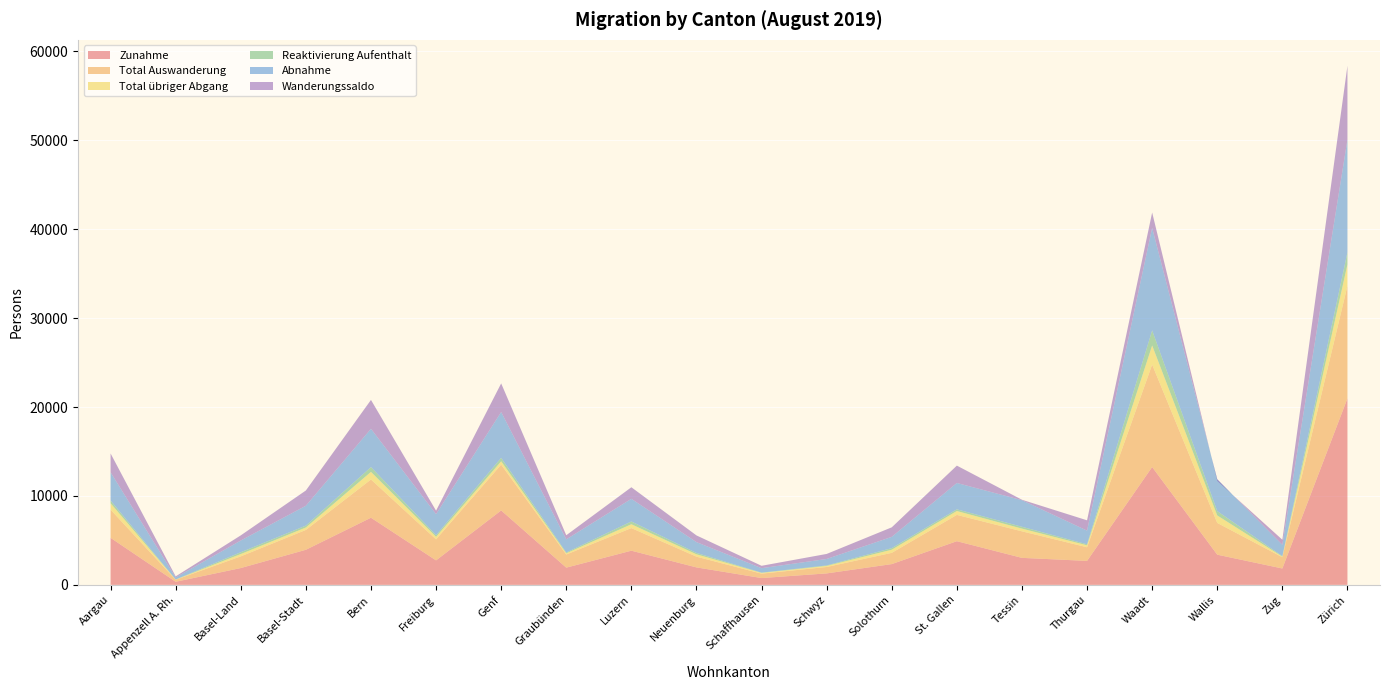

Reading left to right, transcribe all the data shown in this chart.

Zunahme: Aargau=5290	Appenzell A. Rh.=349	Basel-Land=1892	Basel-Stadt=3947	Bern=7551	Freiburg=2754	Genf=8371	Graubünden=1939	Luzern=3844	Neuenburg=1965	Schaffhausen=767	Schwyz=1290	Solothurn=2337	St. Gallen=4912	Tessin=3037	Thurgau=2696	Waadt=13255	Wallis=3395	Zug=1842	Zürich=20970
Total Auswanderung: Aargau=3169	Appenzell A. Rh.=225	Basel-Land=1315	Basel-Stadt=2232	Bern=4302	Freiburg=2365	Genf=5154	Graubünden=1476	Luzern=2544	Neuenburg=1210	Schaffhausen=497	Schwyz=723	Solothurn=1266	St. Gallen=2960	Tessin=2987	Thurgau=1536	Waadt=11521	Wallis=3572	Zug=1270	Zürich=12666
Total übriger Abgang: Aargau=717	Appenzell A. Rh.=19	Basel-Land=259	Basel-Stadt=273	Bern=852	Freiburg=286	Genf=372	Graubünden=137	Luzern=431	Neuenburg=262	Schaffhausen=83	Schwyz=118	Solothurn=348	St. Gallen=433	Tessin=303	Thurgau=217	Waadt=2146	Wallis=840	Zug=64	Zürich=2406
Reaktivierung Aufenthalt: Aargau=314	Appenzell A. Rh.=14	Basel-Land=208	Basel-Stadt=215	Bern=544	Freiburg=184	Genf=390	Graubünden=91	Luzern=315	Neuenburg=160	Schaffhausen=32	Schwyz=59	Solothurn=184	St. Gallen=194	Tessin=209	Thurgau=116	Waadt=1701	Wallis=490	Zug=58	Zürich=1364
Abnahme: Aargau=3169	Appenzell A. Rh.=225	Basel-Land=1315	Basel-Stadt=2232	Bern=4302	Freiburg=2365	Genf=5154	Graubünden=1476	Luzern=2544	Neuenburg=1210	Schaffhausen=497	Schwyz=723	Solothurn=1266	St. Gallen=2960	Tessin=2987	Thurgau=1536	Waadt=11521	Wallis=3572	Zug=1270	Zürich=12666
Wanderungssaldo: Aargau=2121	Appenzell A. Rh.=124	Basel-Land=577	Basel-Stadt=1715	Bern=3249	Freiburg=389	Genf=3217	Graubünden=463	Luzern=1300	Neuenburg=755	Schaffhausen=270	Schwyz=567	Solothurn=1071	St. Gallen=1952	Tessin=50	Thurgau=1160	Waadt=1734	Wallis=-177	Zug=572	Zürich=8304